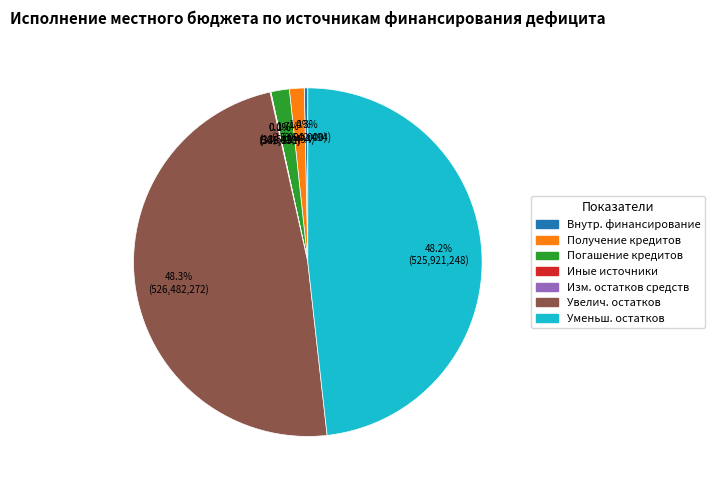

Is there a majority slice in this chart?

No